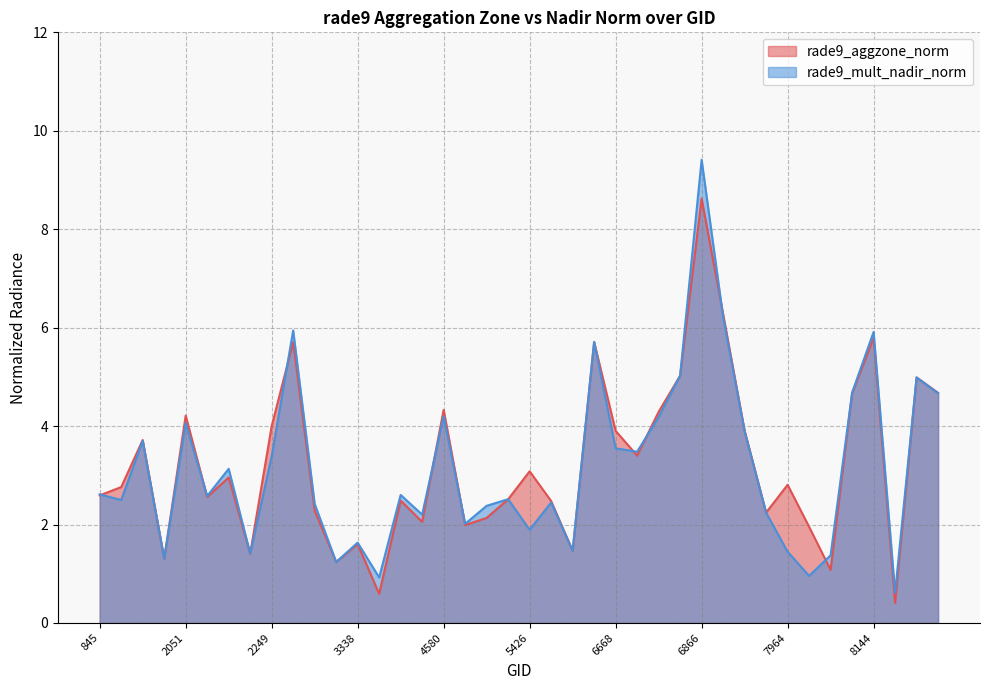

What is the difference between the rade9_mult_nadir_norm values at 3185 and 2375?

1.2